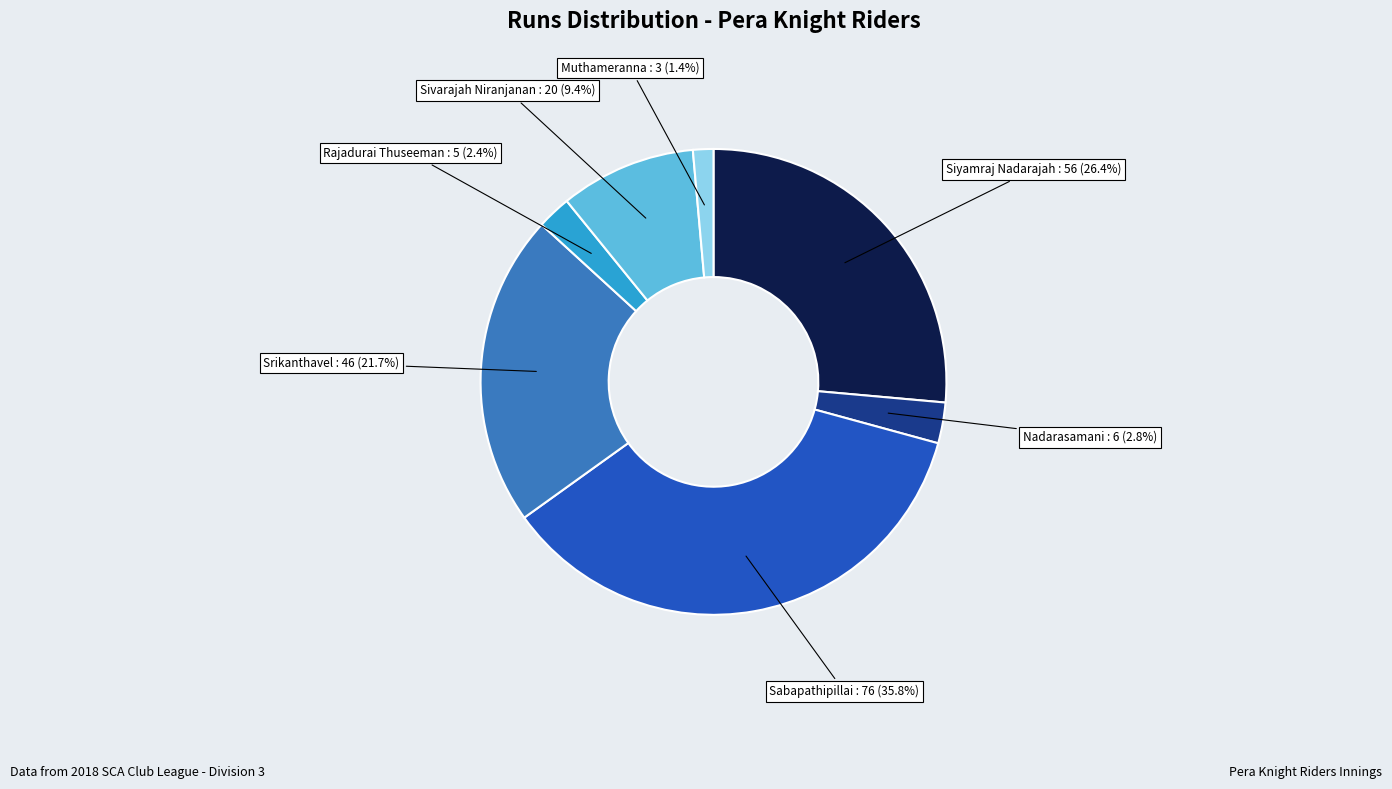

To the nearest percent, what is the difference between the Sabapathipillai and Nadarasamani slice percentages?

33%